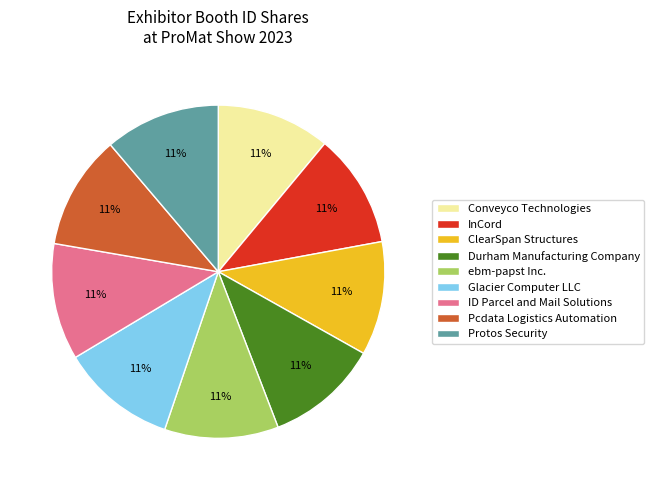

How many slices are in this pie chart?

9